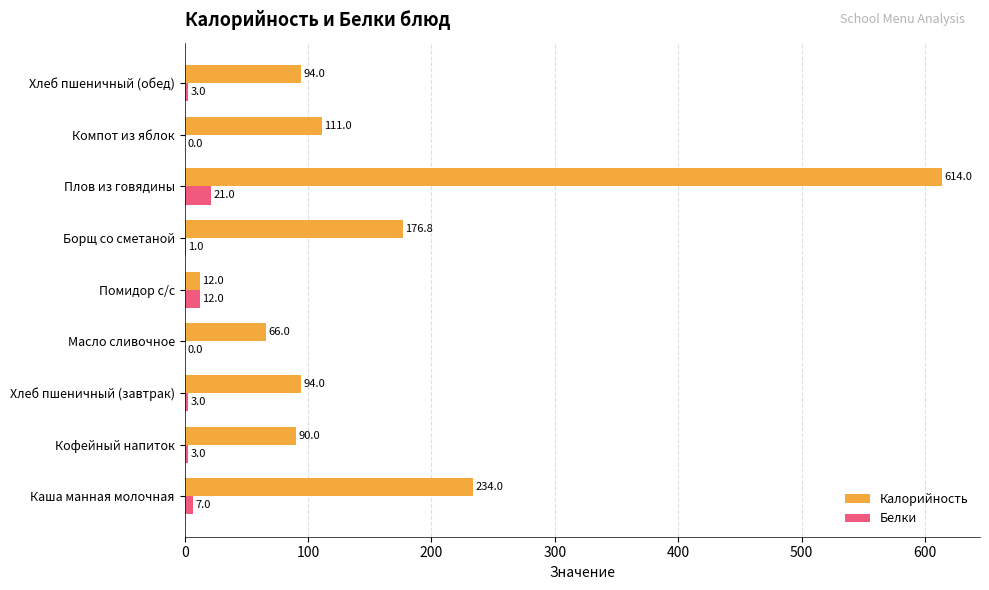

What are all the series names shown in the legend?

Калорийность, Белки